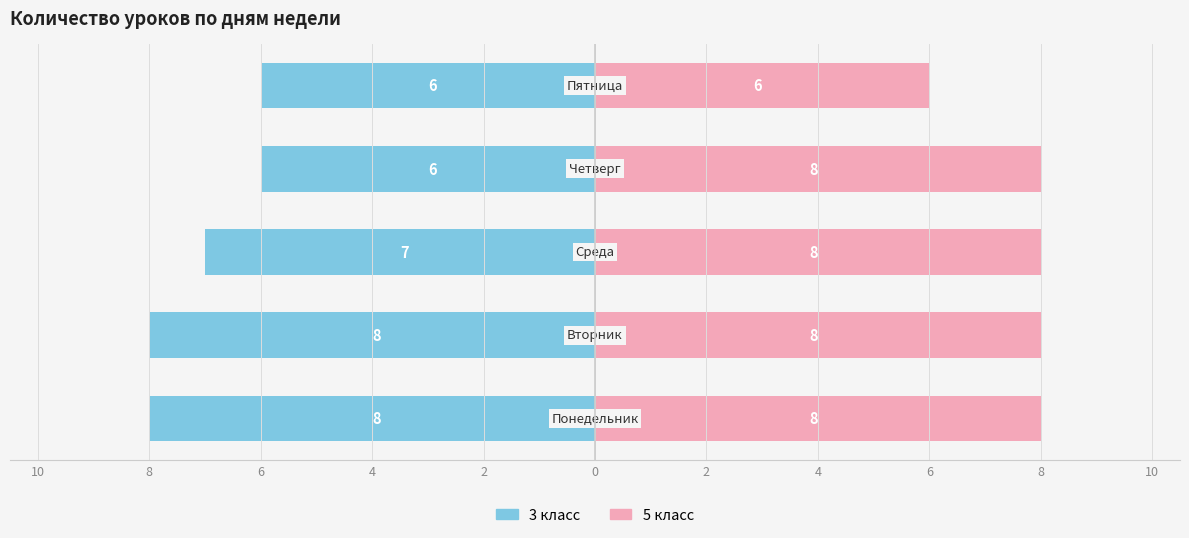

Reading right to left, extract all data points from this chart.

3 класс: 2=-6	4=-6	6=-7	8=-8	10=-8
5 класс: 2=6	4=8	6=8	8=8	10=8